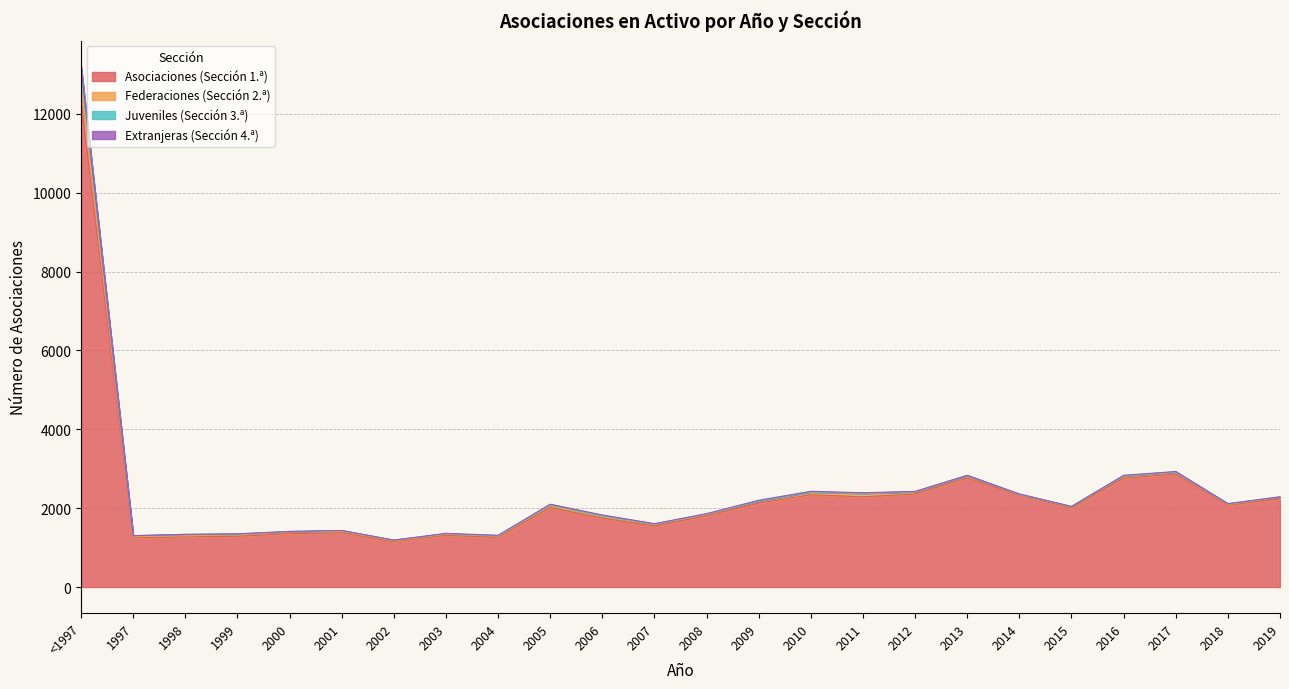

Where is the first local minimum for Extranjeras (Sección 4.ª)?

2005